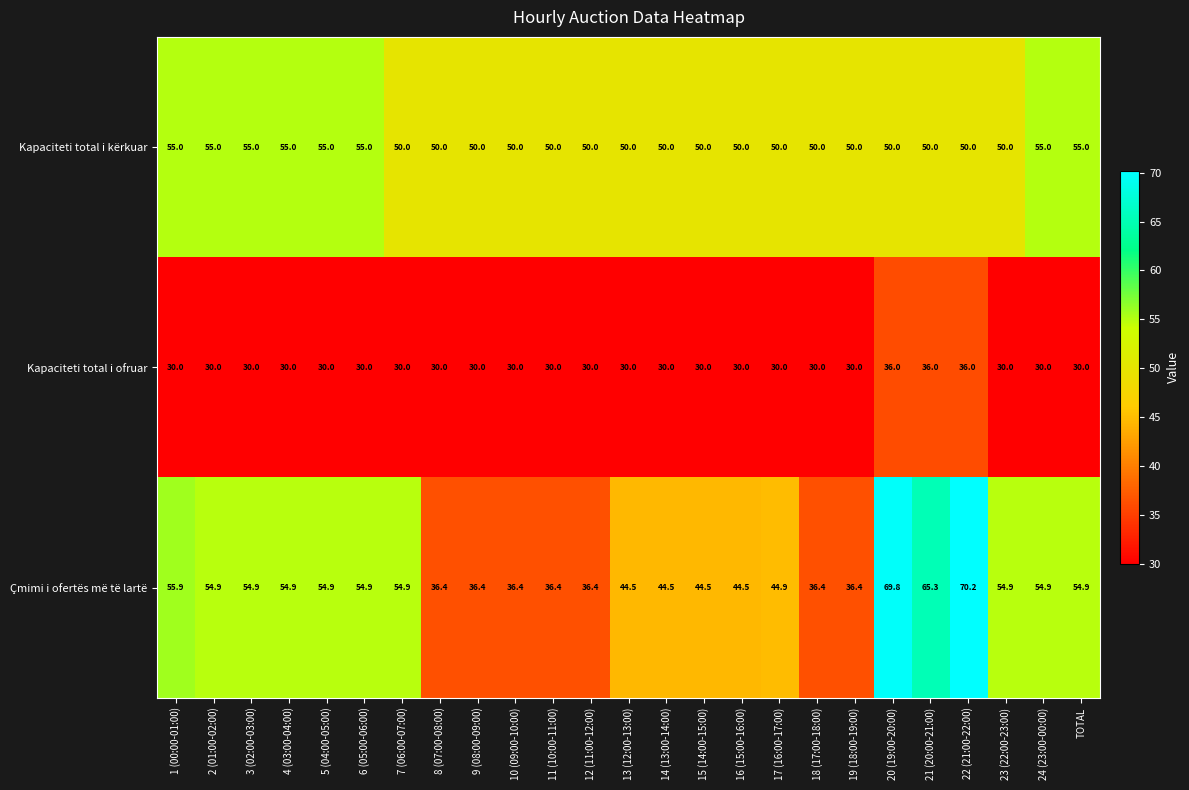

What is the sum of all Kapaciteti total i kërkuar values?

1290.0